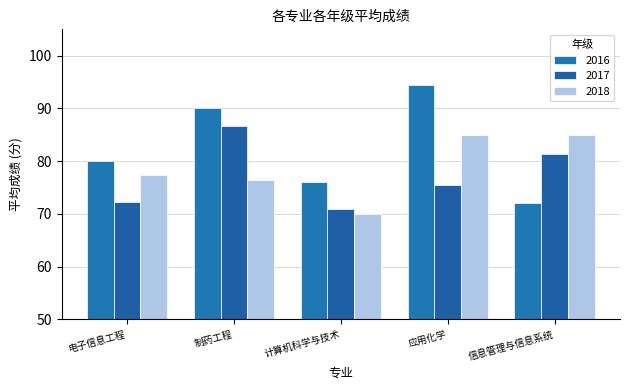

At 制药工程, list the series in order from smallest to largest.

2018, 2017, 2016